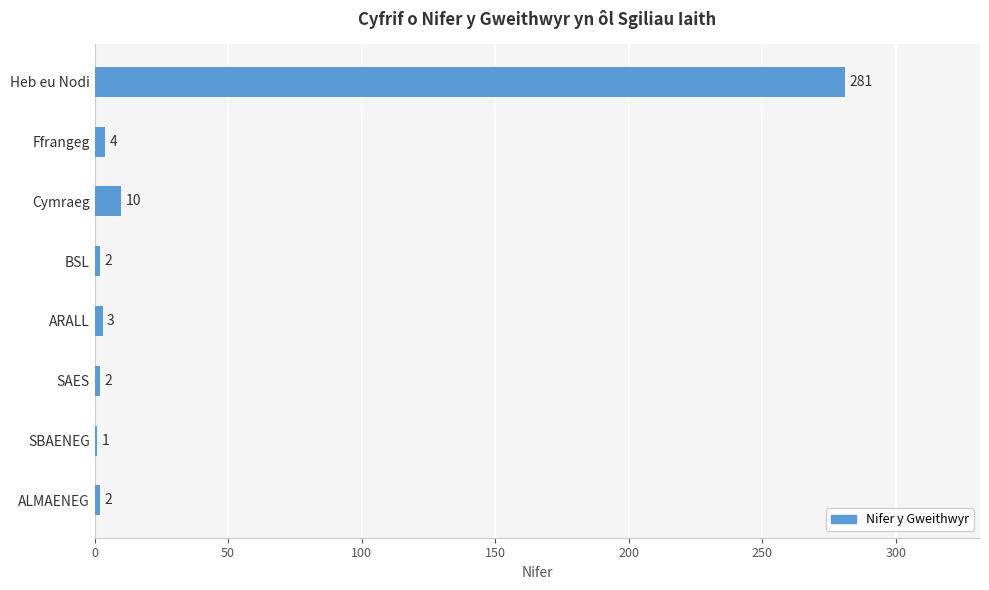

Reading top to bottom, what are all the values shown in this chart?

281	4	10	2	3	2	1	2